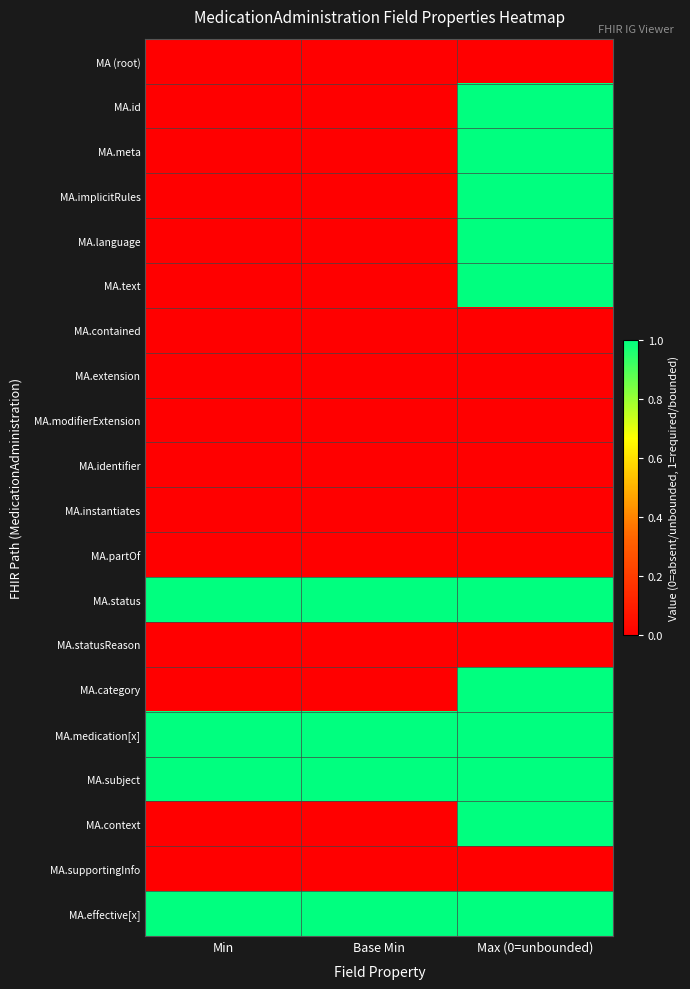

Between Min and Max (0=unbounded), which series saw the biggest shift?

MA.id